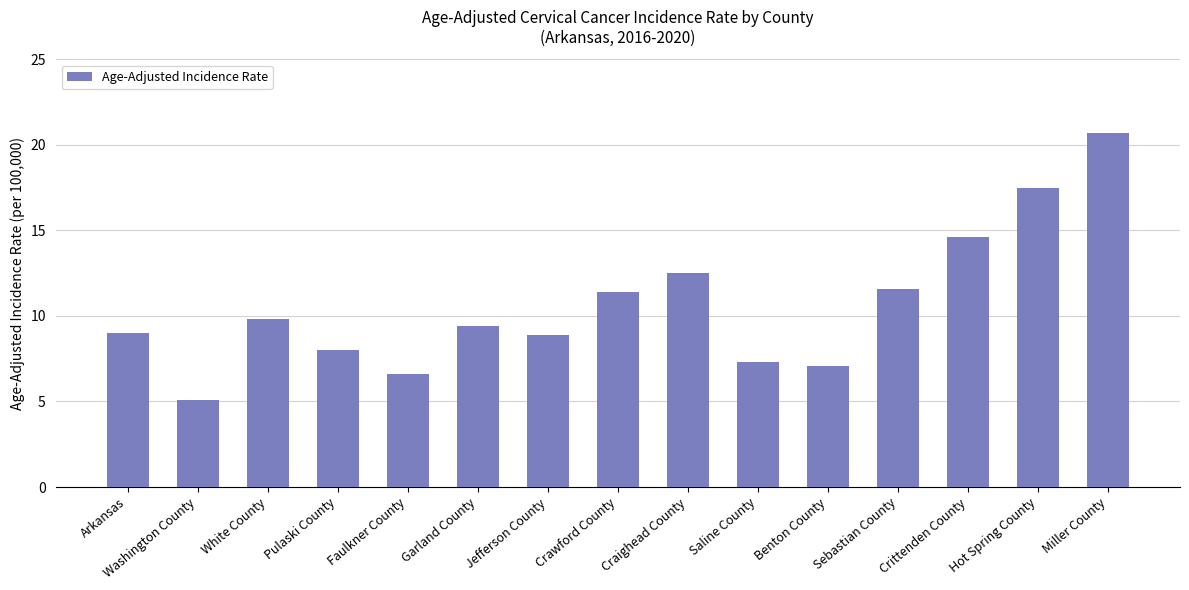

What is the average value?

10.6